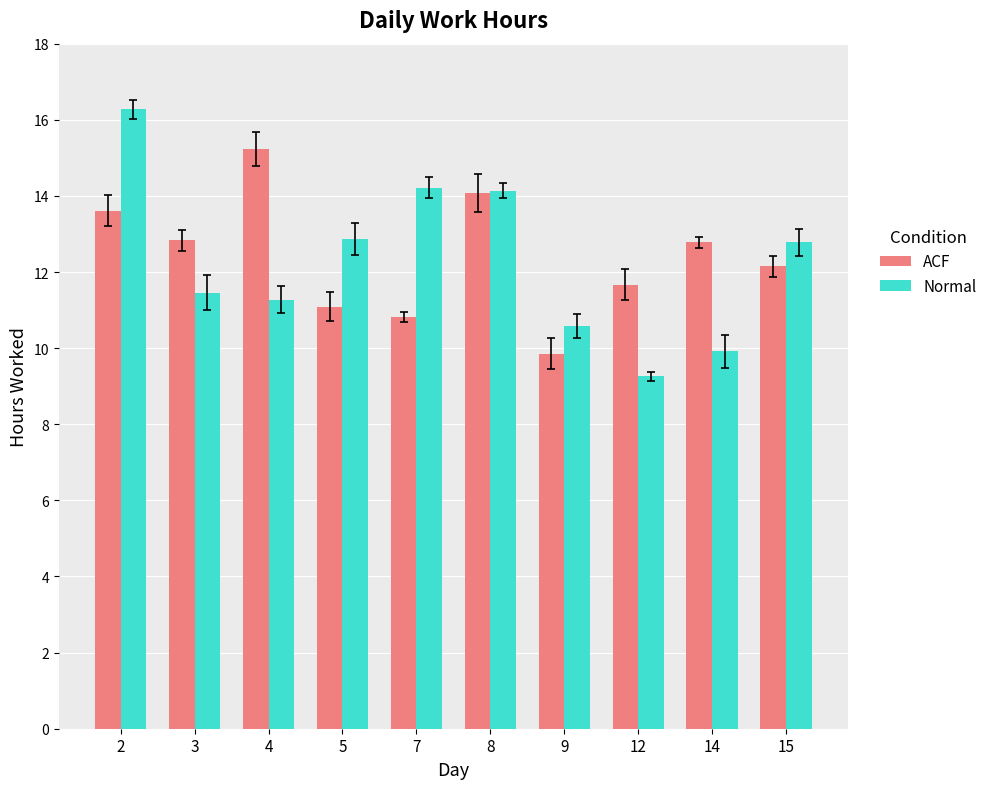

What is the difference between the highest and lowest values at 12?

2.4